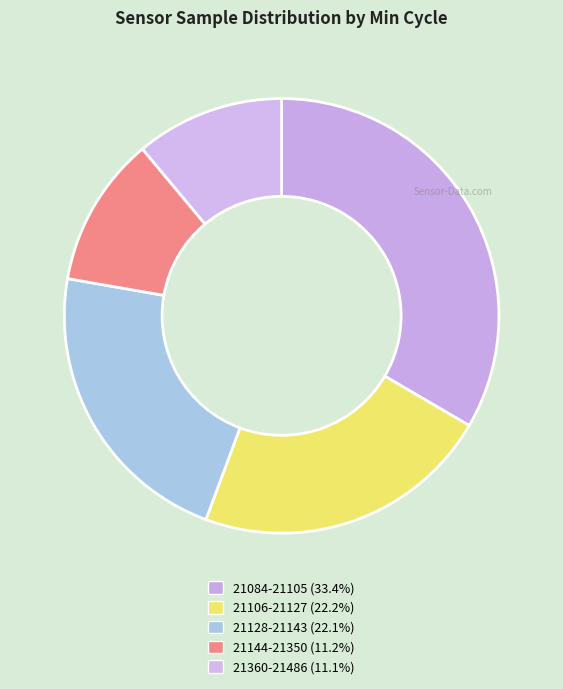

How many segments does this pie chart have?

5